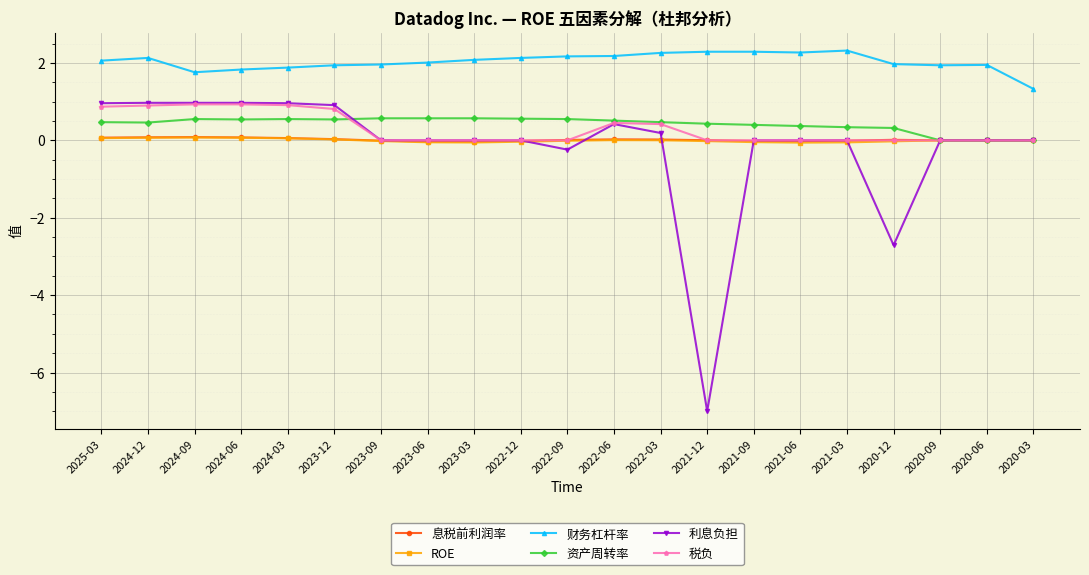

True or false: 利息负担 and 财务杠杆率 intersect in this chart.

False